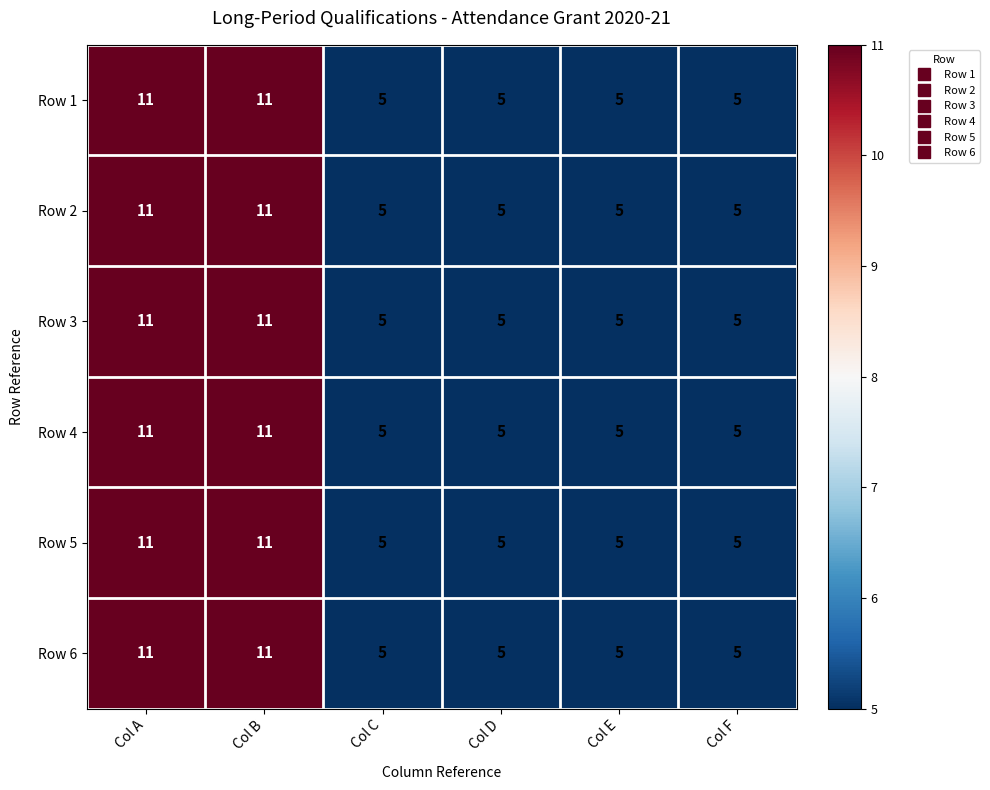

The value of Row 2 at Col A is 11. True or false?

True